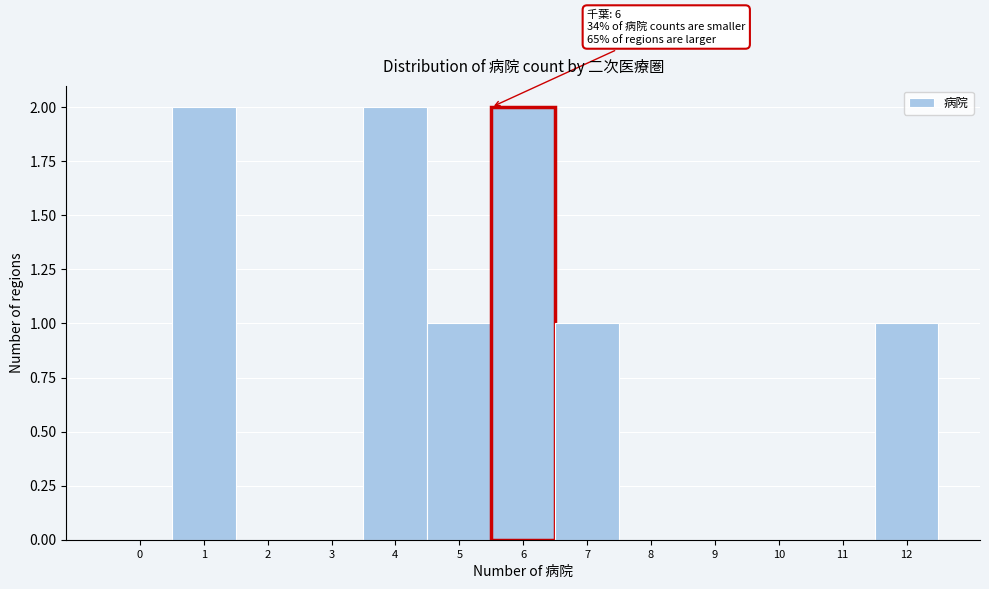

Reading left to right, transcribe all the data shown in this chart.

0=0	1=2	2=0	3=0	4=2	5=1	6=2	7=1	8=0	9=0	10=0	11=0	12=1